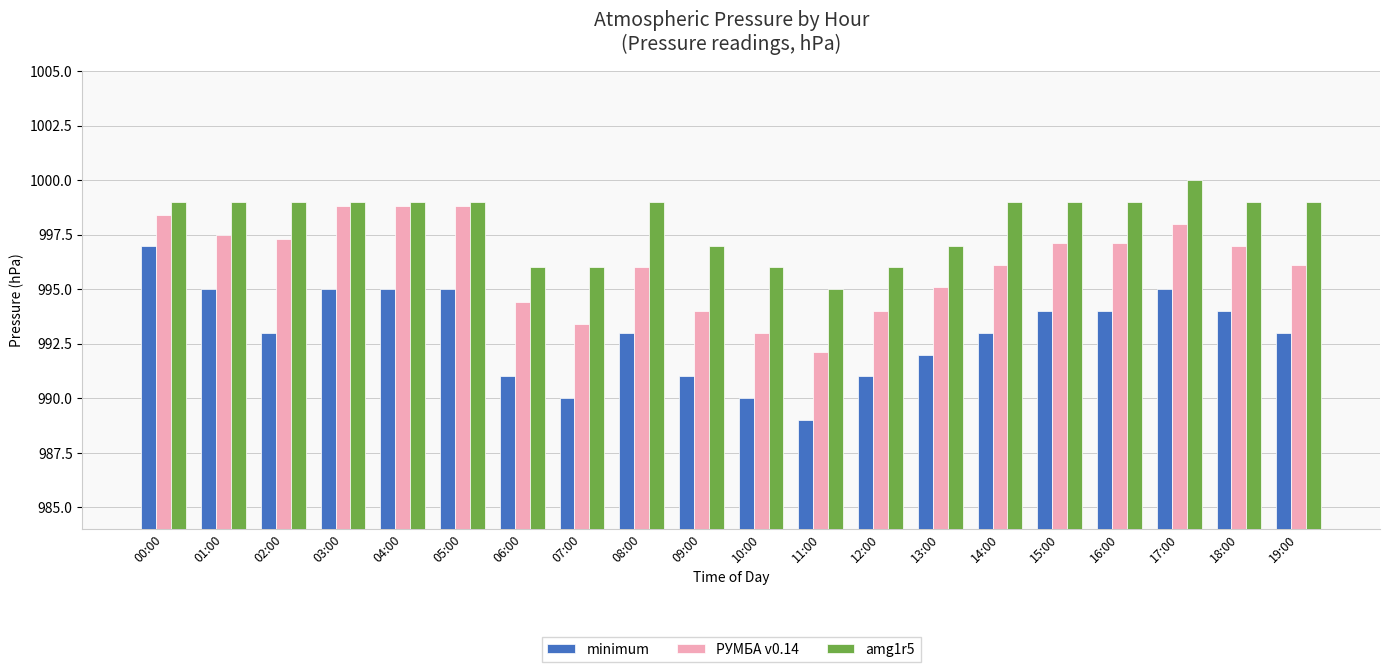

Is the value of minimum at 06:00 greater than the value of РУМБА v0.14 at 12:00?

No